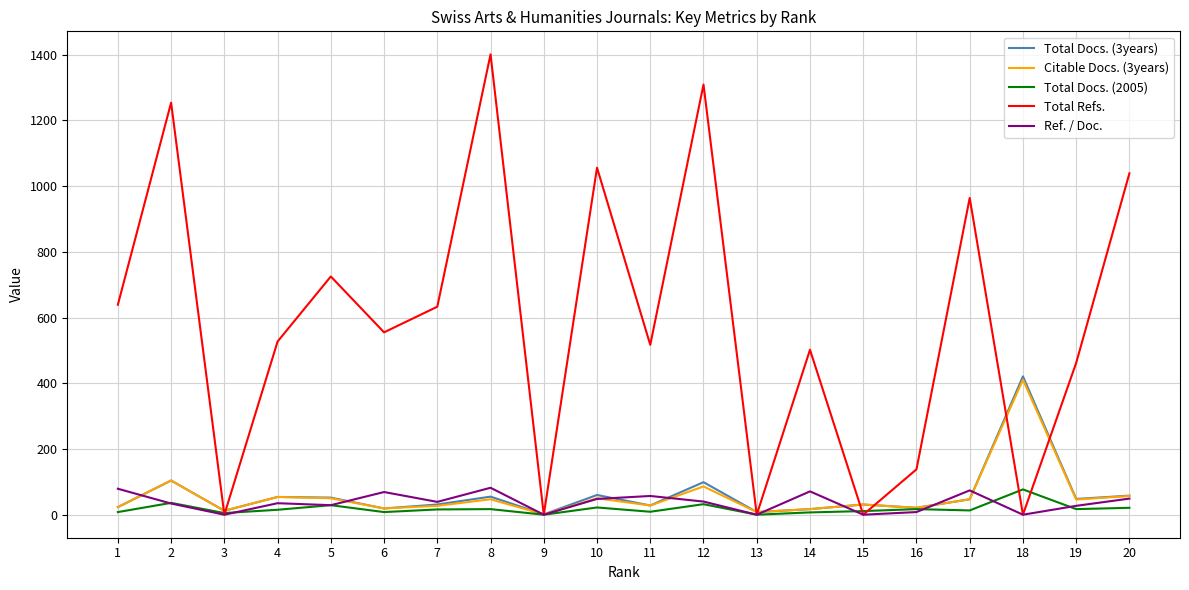

What is the spread (max minus min) of values at 11?

508